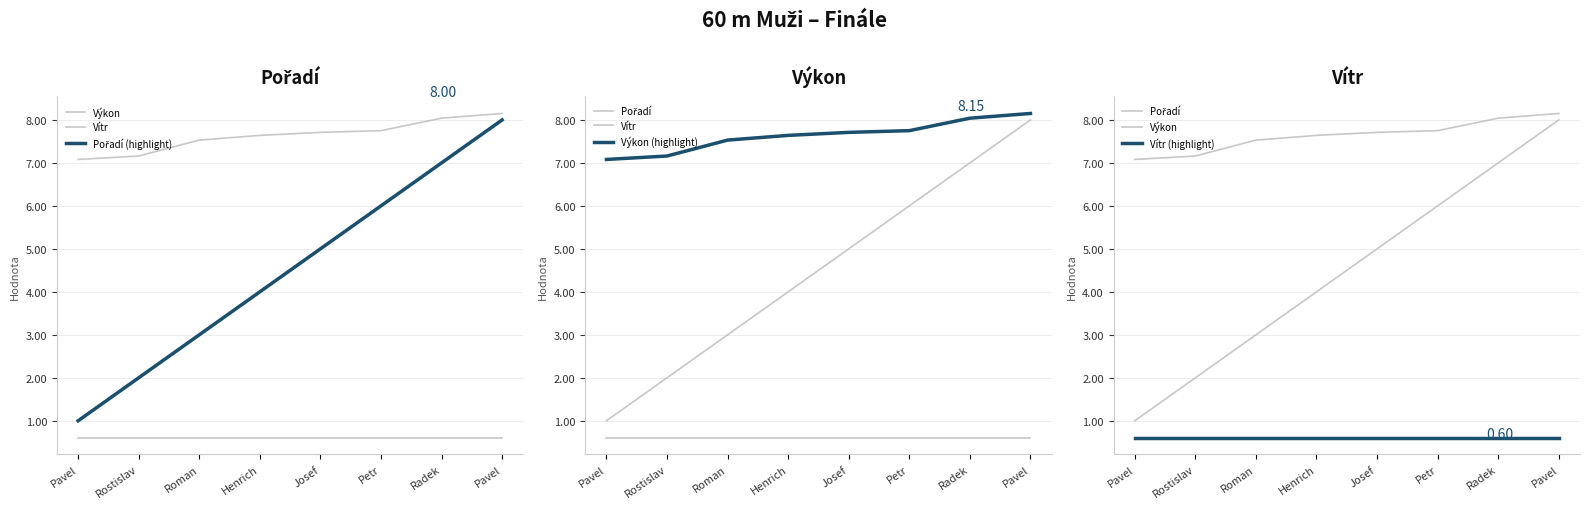

Reading right to left, transcribe all the data shown in this chart.

Výkon: Pavel=8.2	Radek=8.0	Petr=7.8	Josef=7.7	Henrich=7.6	Roman=7.5	Rostislav=7.2	Pavel=7.1
Vítr: Pavel=0.6	Radek=0.6	Petr=0.6	Josef=0.6	Henrich=0.6	Roman=0.6	Rostislav=0.6	Pavel=0.6
Pořadí (highlight): Pavel=8.0	Radek=7.0	Petr=6.0	Josef=5.0	Henrich=4.0	Roman=3.0	Rostislav=2.0	Pavel=1.0
Pořadí: Pavel=8.0	Radek=7.0	Petr=6.0	Josef=5.0	Henrich=4.0	Roman=3.0	Rostislav=2.0	Pavel=1.0
Výkon (highlight): Pavel=8.2	Radek=8.0	Petr=7.8	Josef=7.7	Henrich=7.6	Roman=7.5	Rostislav=7.2	Pavel=7.1
Vítr (highlight): Pavel=0.6	Radek=0.6	Petr=0.6	Josef=0.6	Henrich=0.6	Roman=0.6	Rostislav=0.6	Pavel=0.6